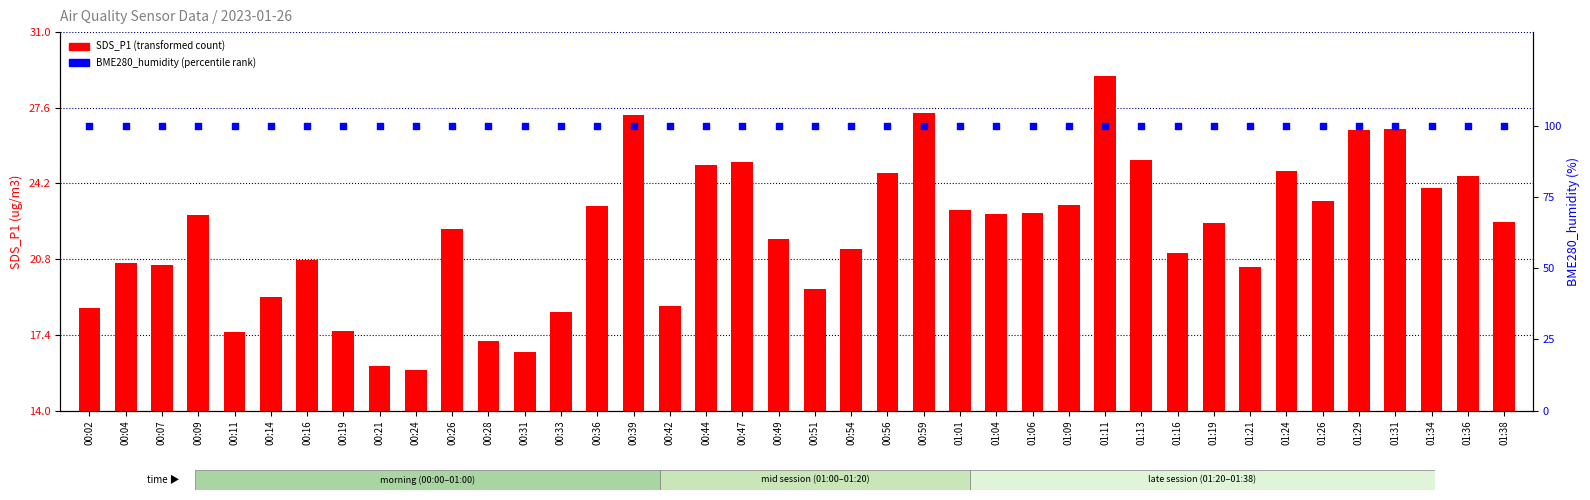

What is the total value across all series at 00:21?

116.0